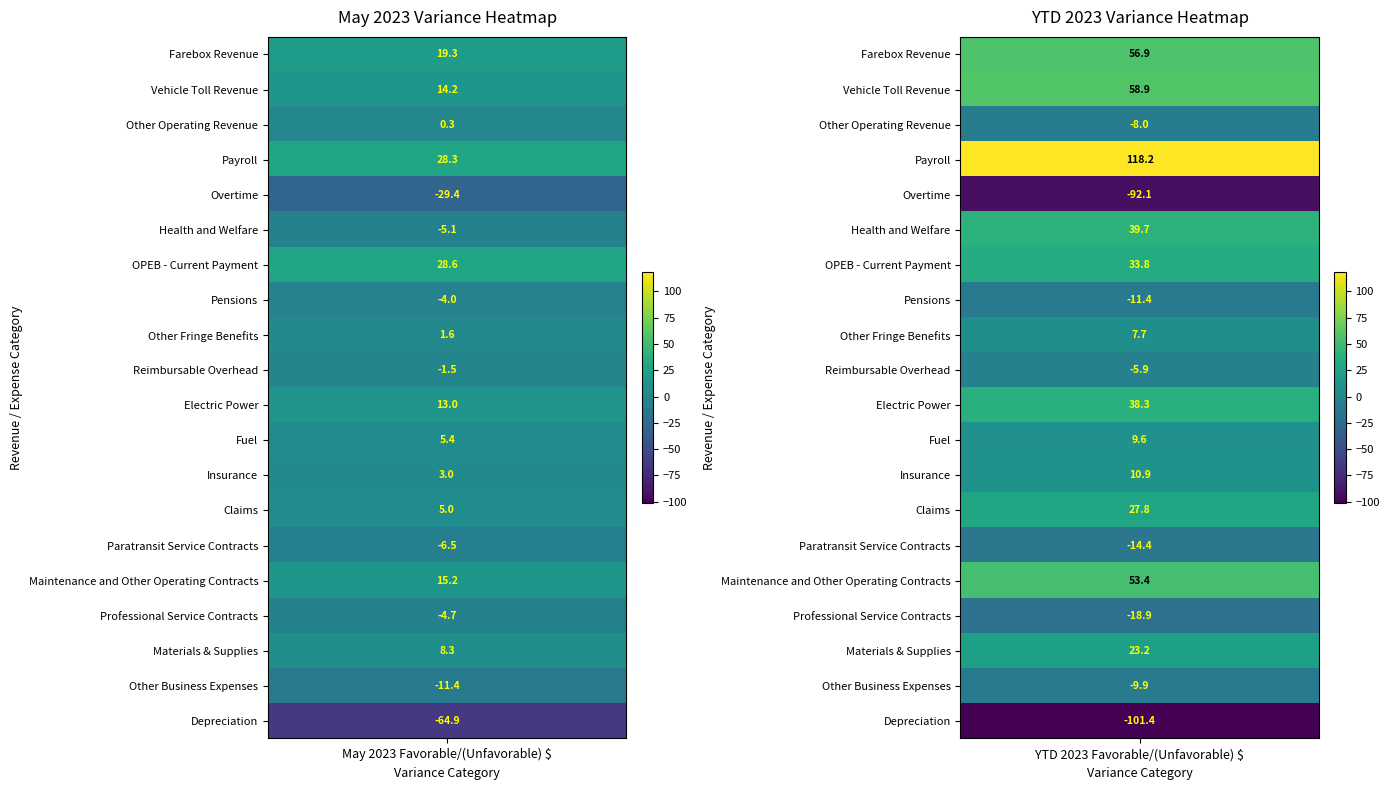

Is it true that Fuel equals 5.1 at 1?

False